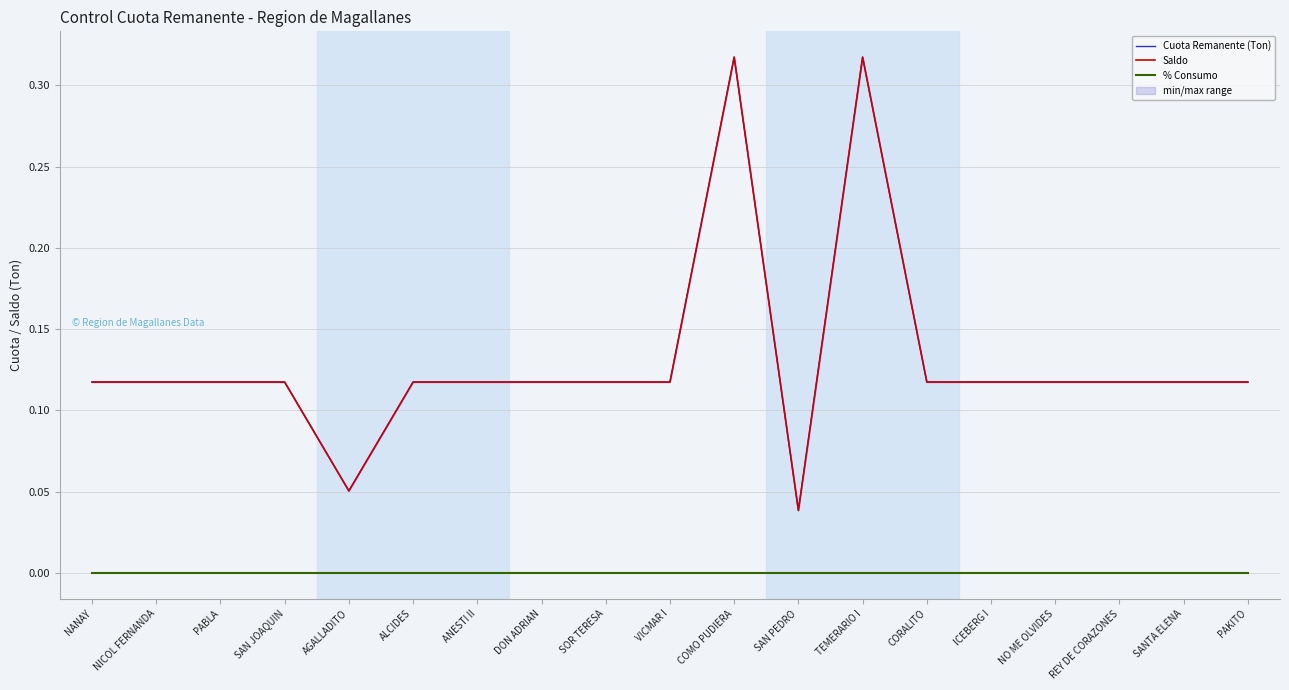

True or false: Saldo and % Consumo cross at least once.

False